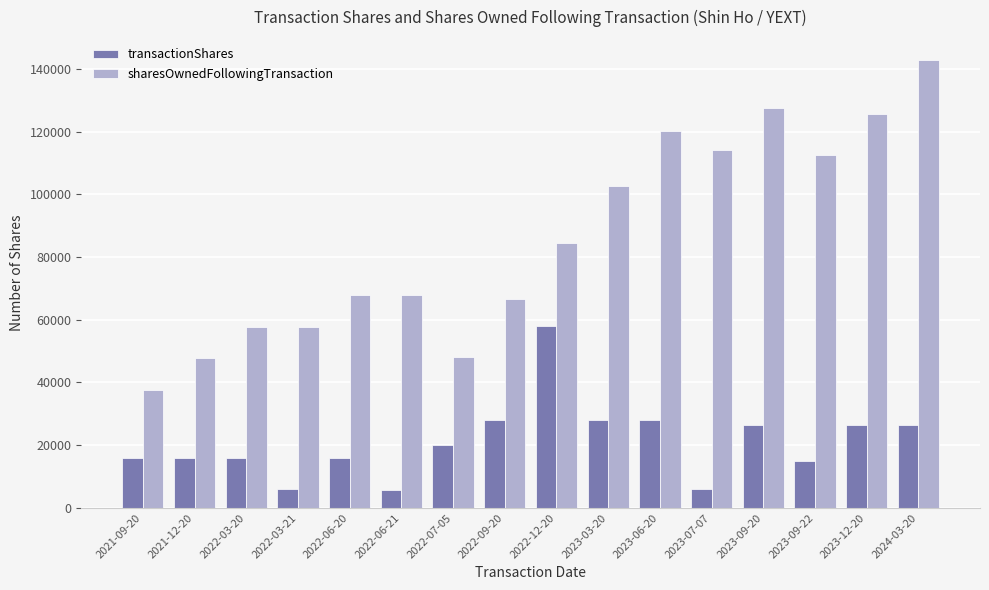

What is the sum of the sharesOwnedFollowingTransaction values at 2023-12-20 and 2022-09-20?

192480